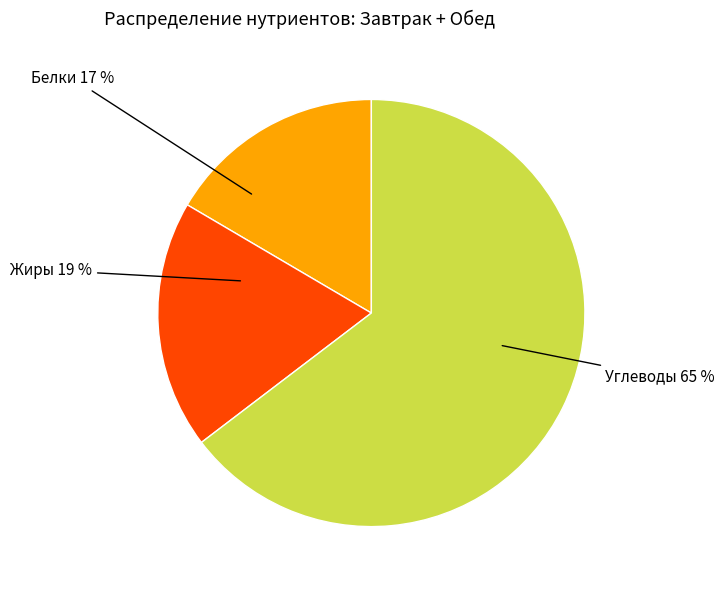

How many segments does this pie chart have?

3